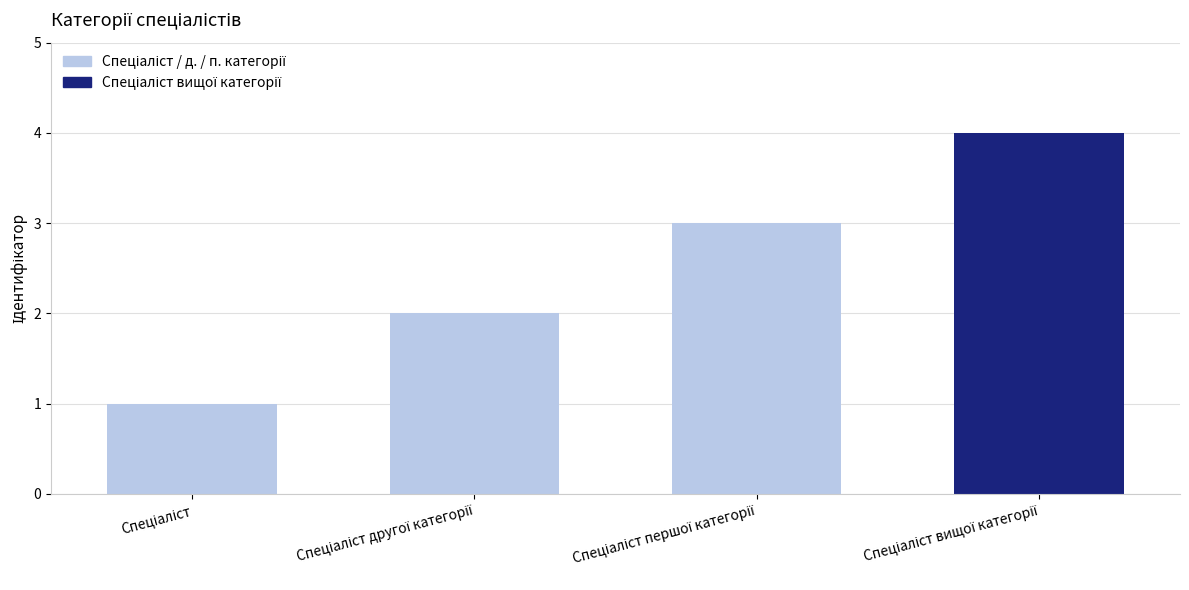

What is the maximum value shown in the chart?

4